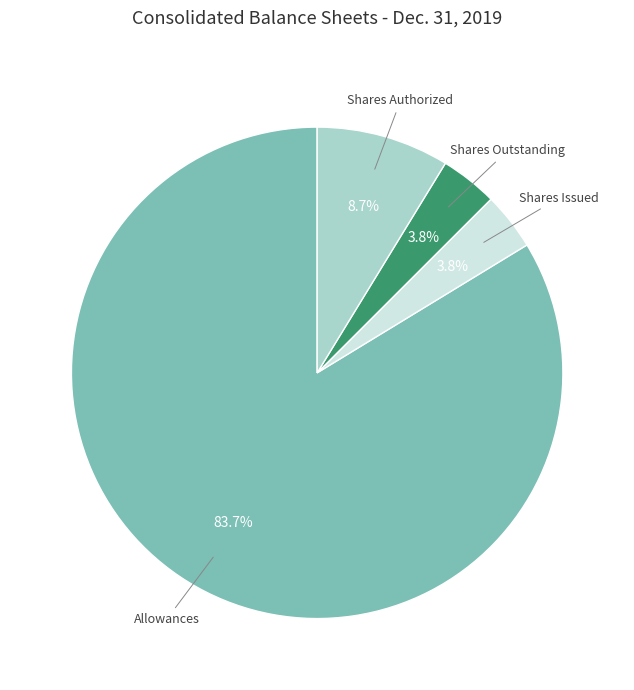

How many slices are in this pie chart?

4